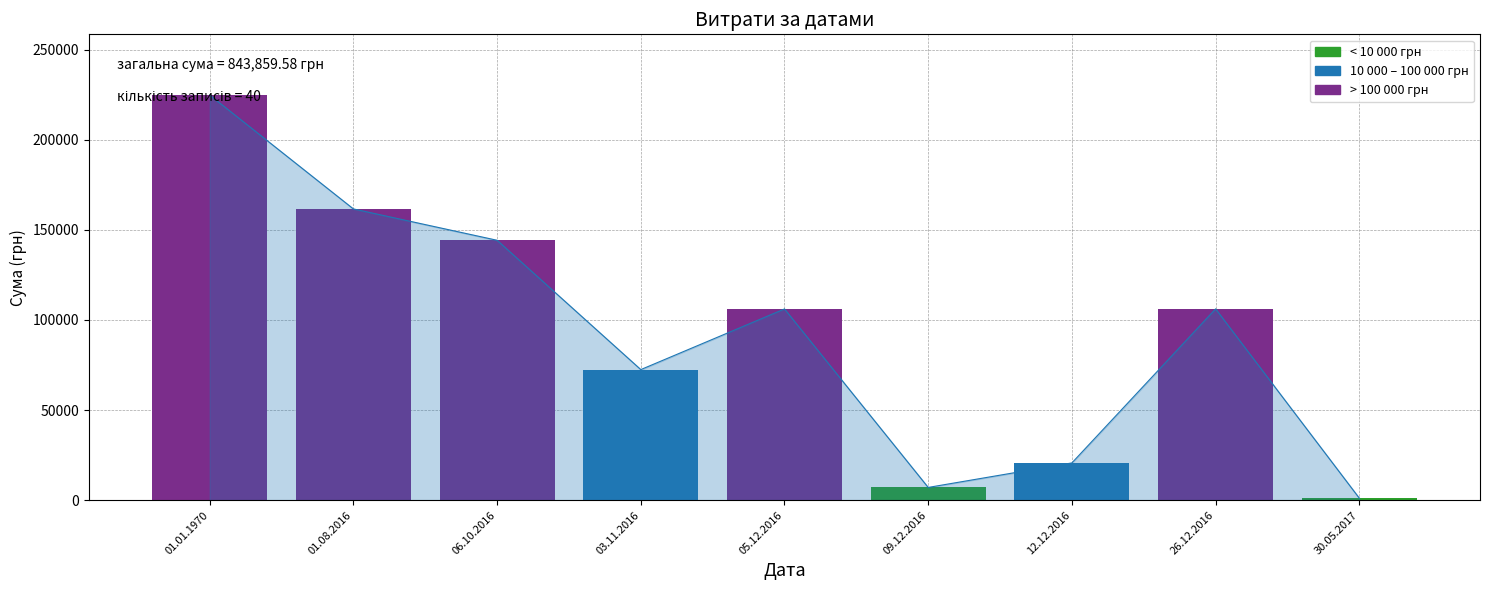

List the labels in order of value, smallest first.

30.05.2017, 09.12.2016, 12.12.2016, 03.11.2016, 05.12.2016, 26.12.2016, 06.10.2016, 01.08.2016, 01.01.1970